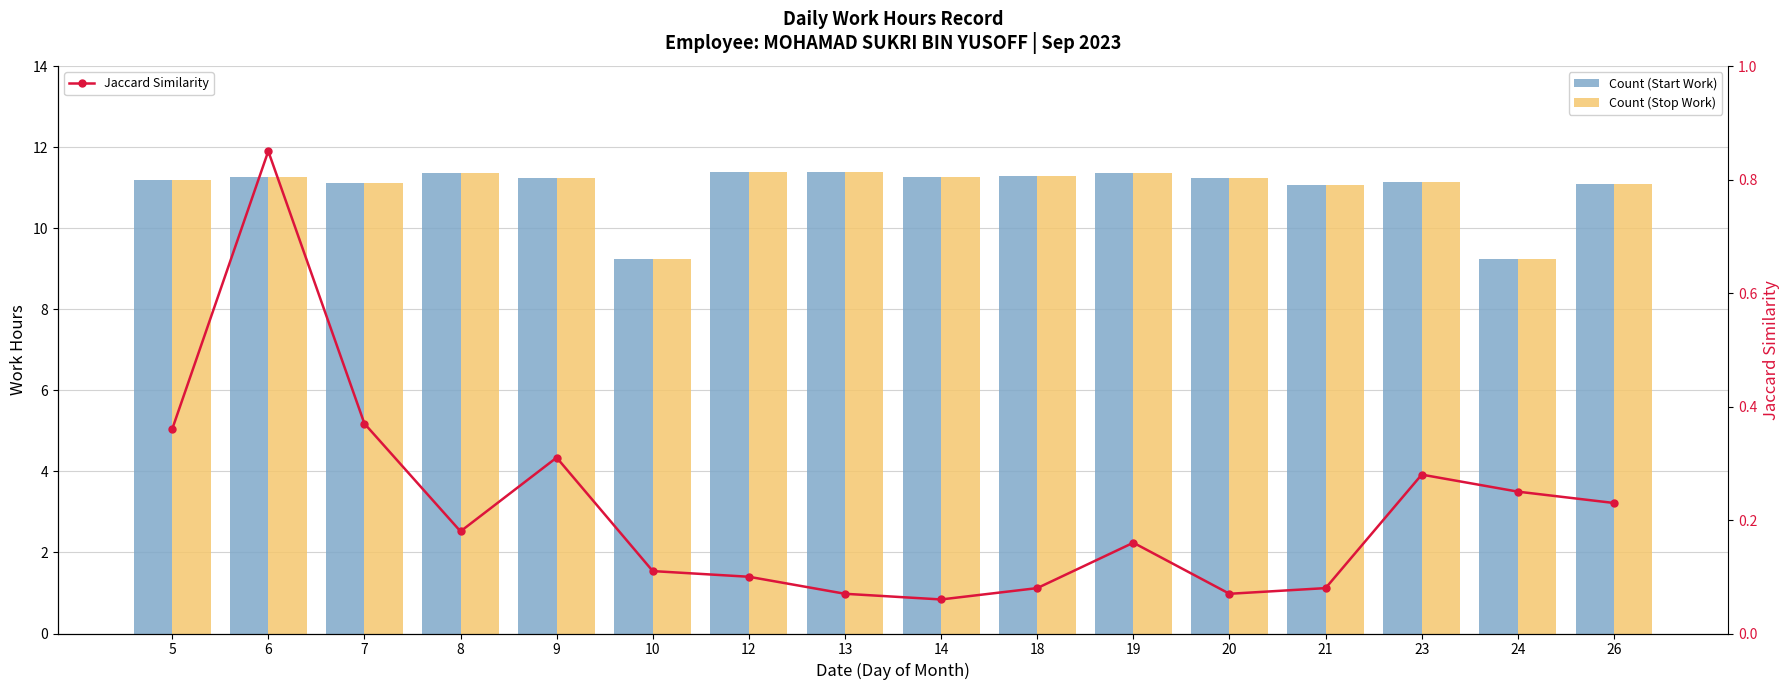

At how many categories does at least one series exceed 9?

16